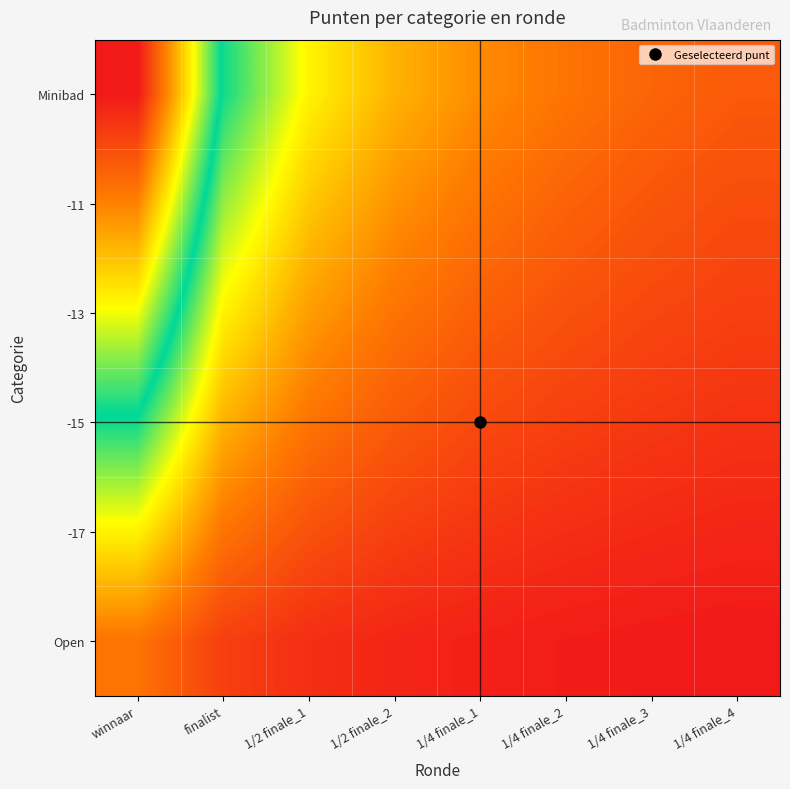

Rank the series by their average value, from highest to lowest.

Minibad, -11, -13, -15, -17, Open